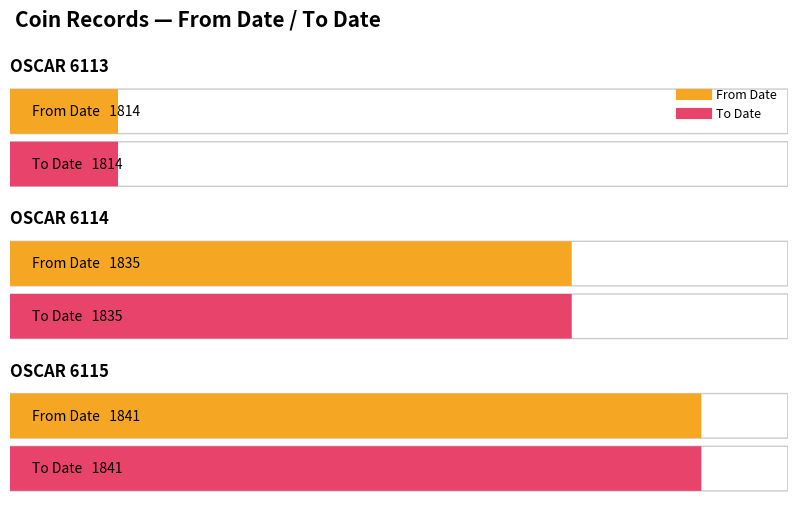

Which series has the widest spread of values?

From Date